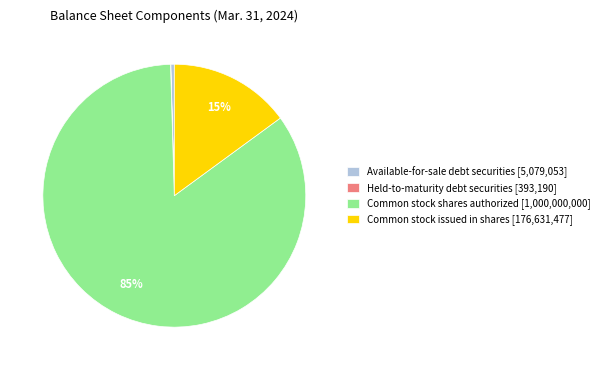

The Available-for-sale debt securities [5,079,053] slice represents 0% of the pie. True or false?

True